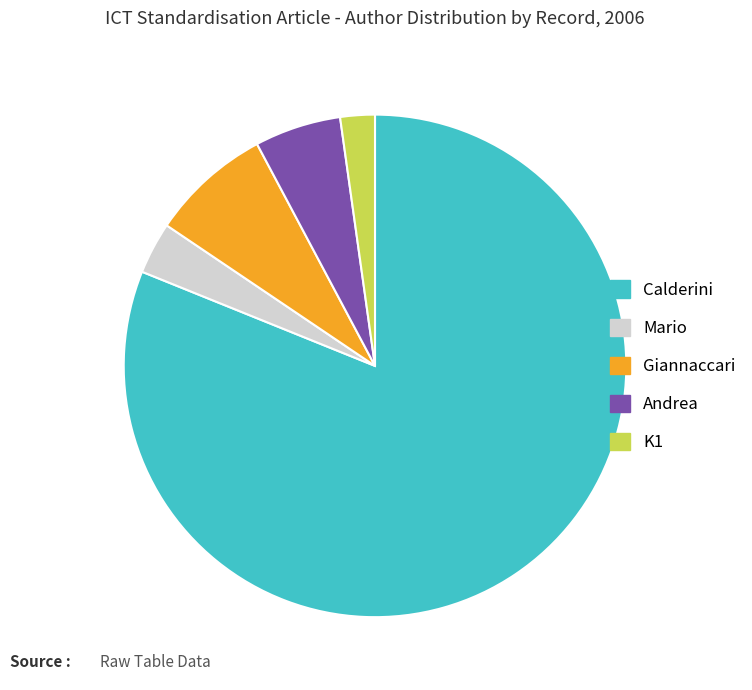

How many segments does this pie chart have?

5